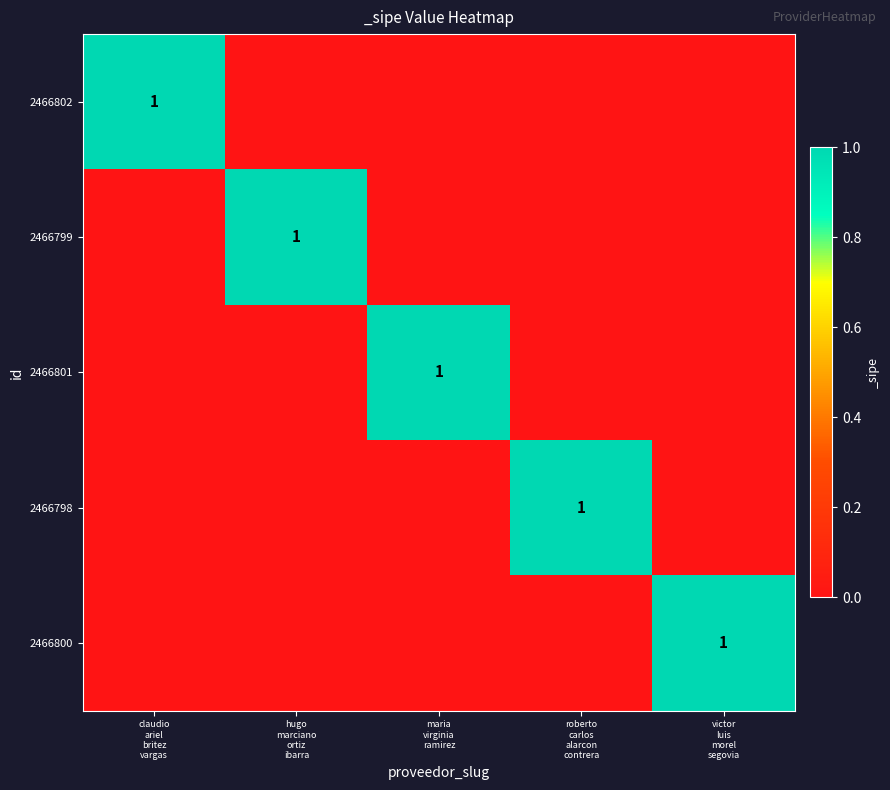

How many categories are shown in the chart?

5